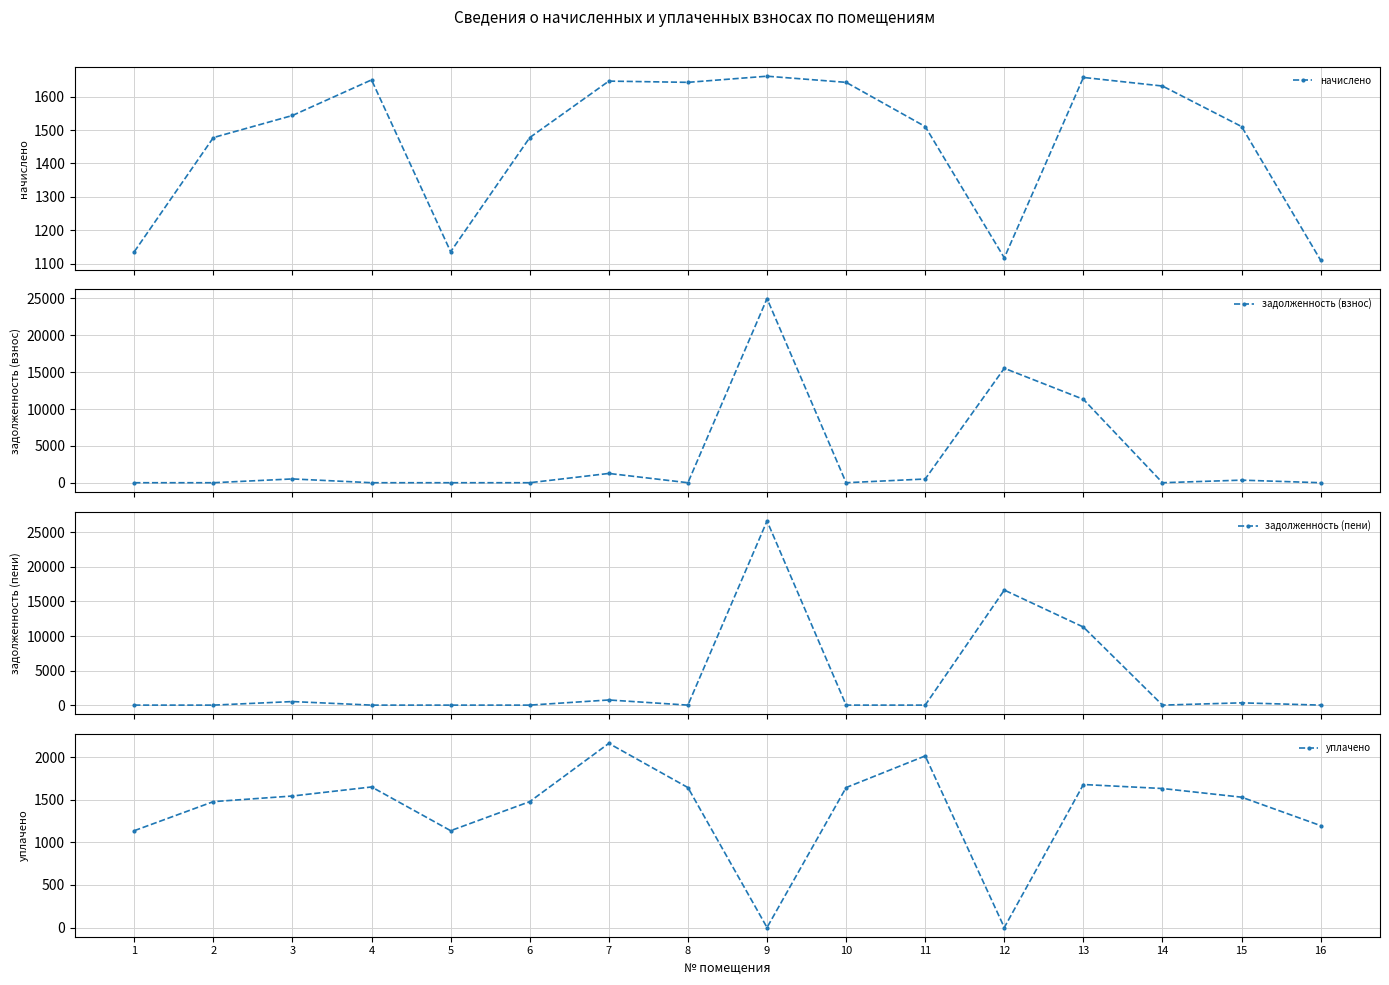

The value of начислено at 12 is 1118.1. True or false?

True